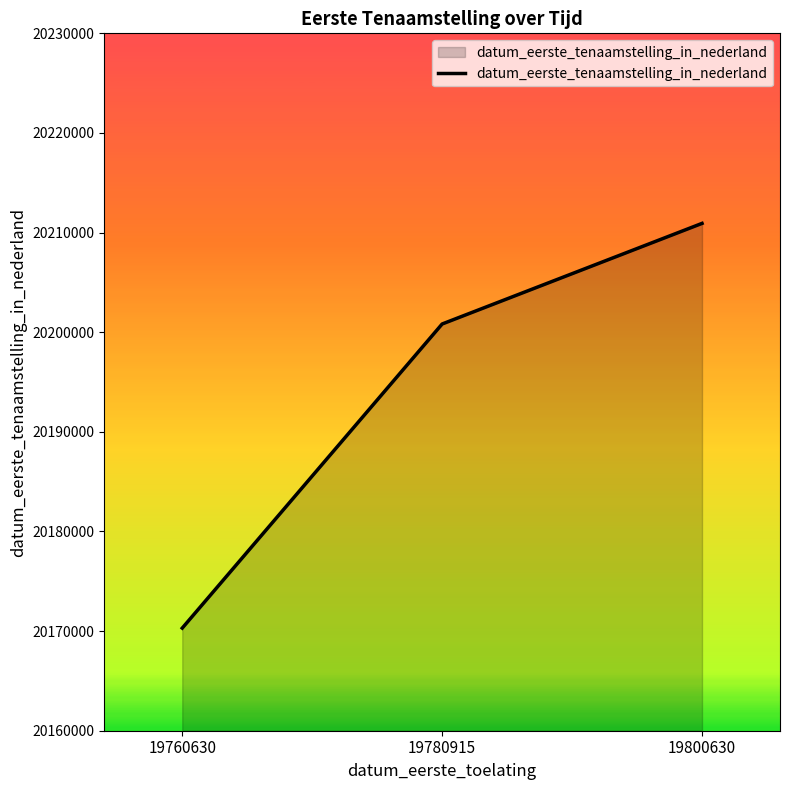

Where is the data nearest to the value 20190612?

19780915